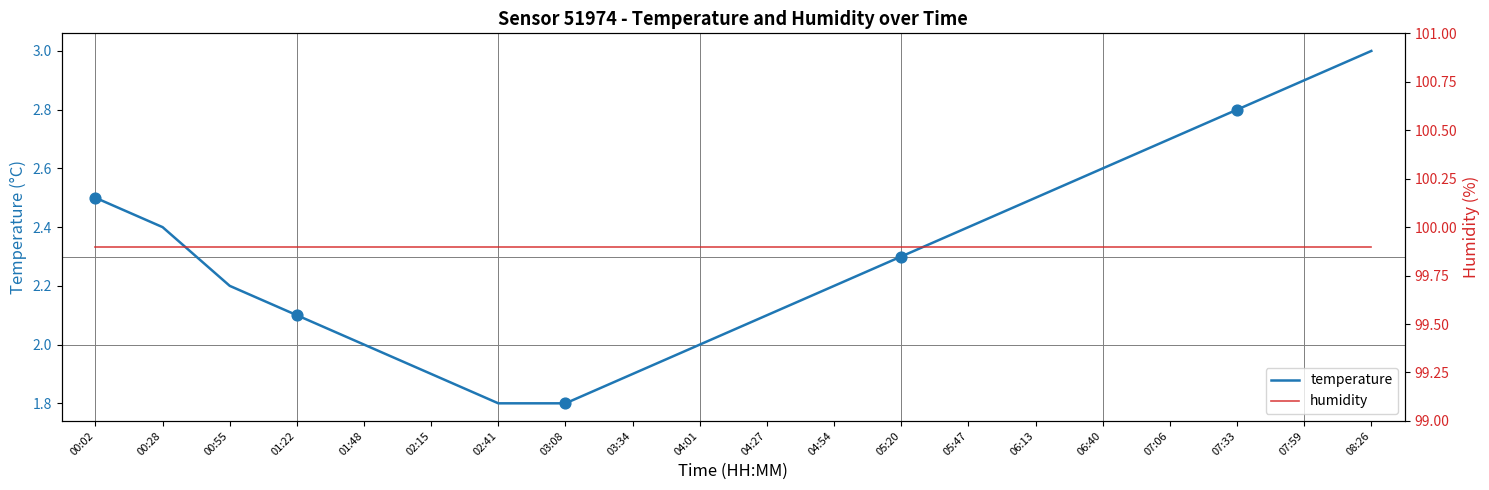

Which series has the largest total across all categories?

humidity